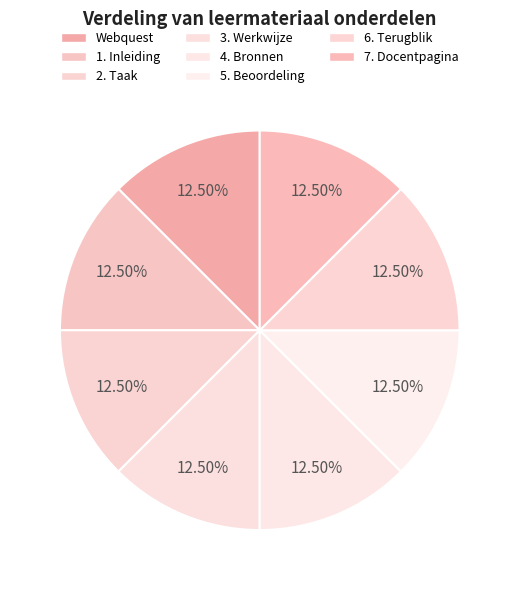

Count the number of slices in the pie.

8